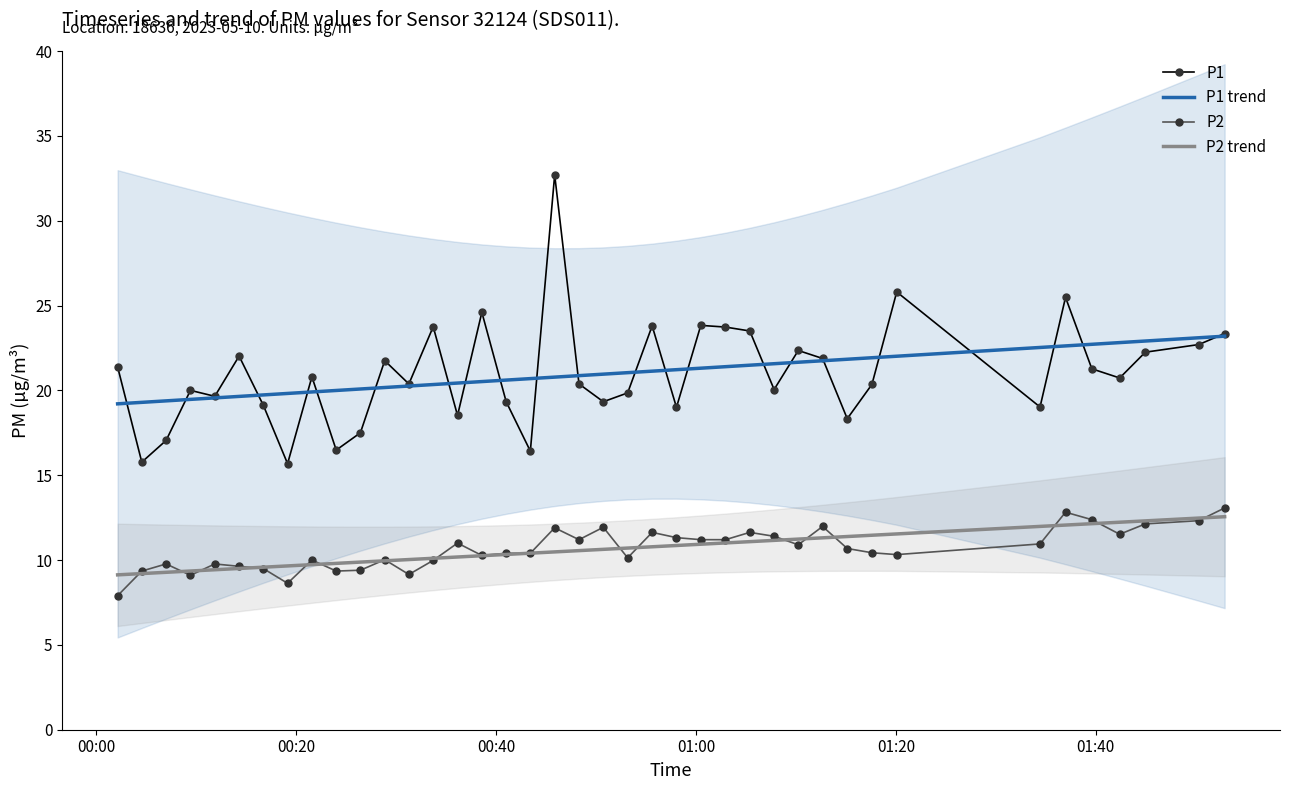

True or false: P1 trend and P2 trend cross at least once.

False